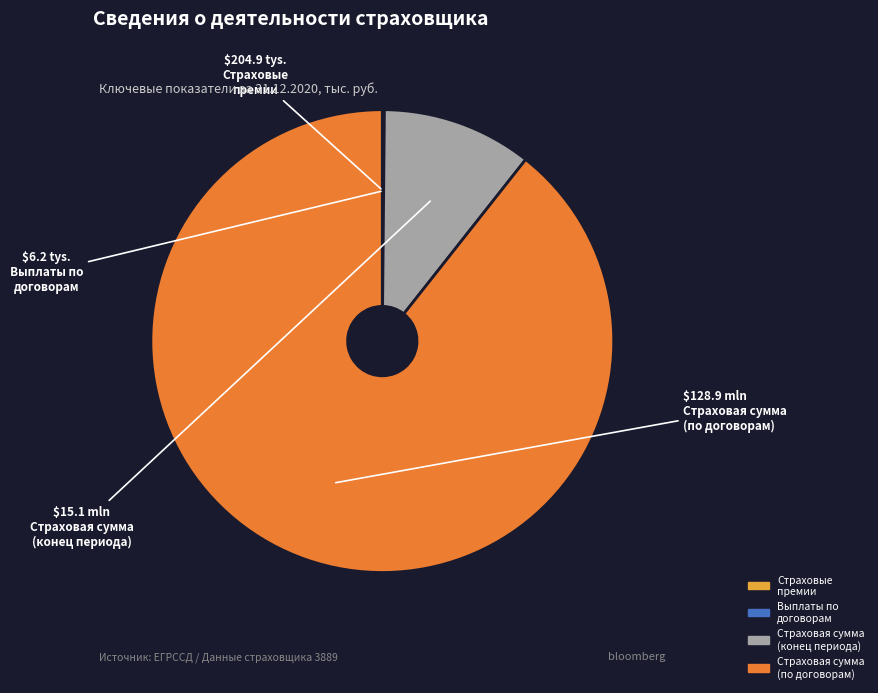

Is it true that Страховая сумма (конец периода) is 19% of the pie?

False